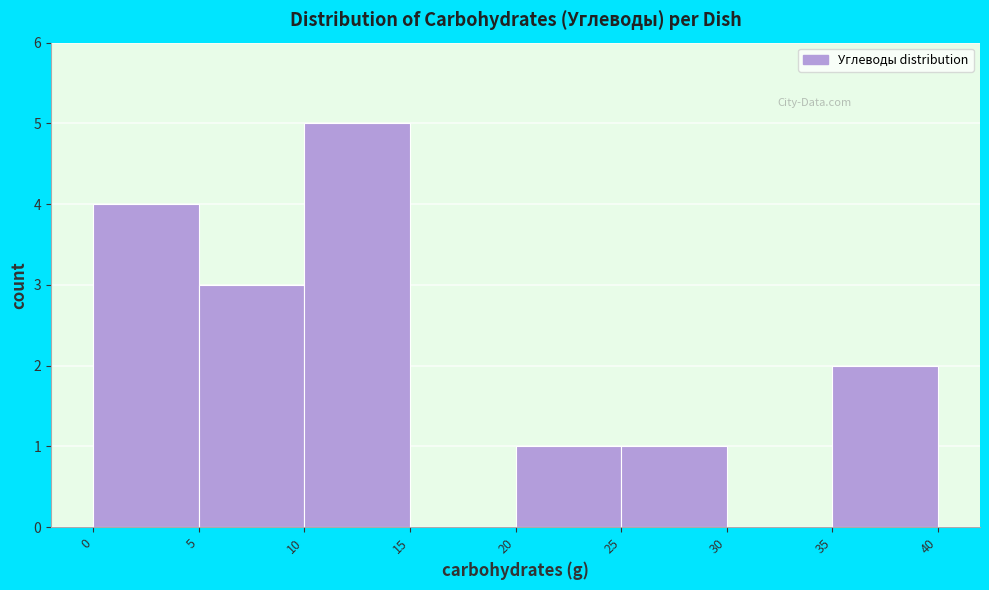

Reading left to right, transcribe this chart: for each bar, give the range it covers on the x-axis and its height. The values are not printed on the chart, so give them approximately, as read against the axis.

0 to 5: 4
5 to 10: 3
10 to 15: 5
15 to 20: 0
20 to 25: 1
25 to 30: 1
30 to 35: 0
35 to 40: 2